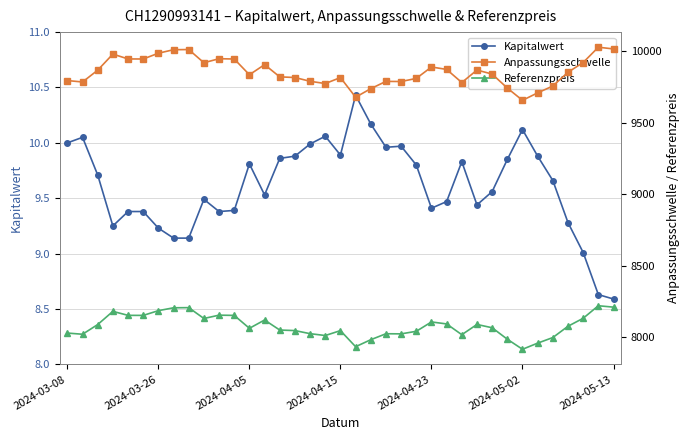

Where is Referenzpreis nearest to the value 8066?

28